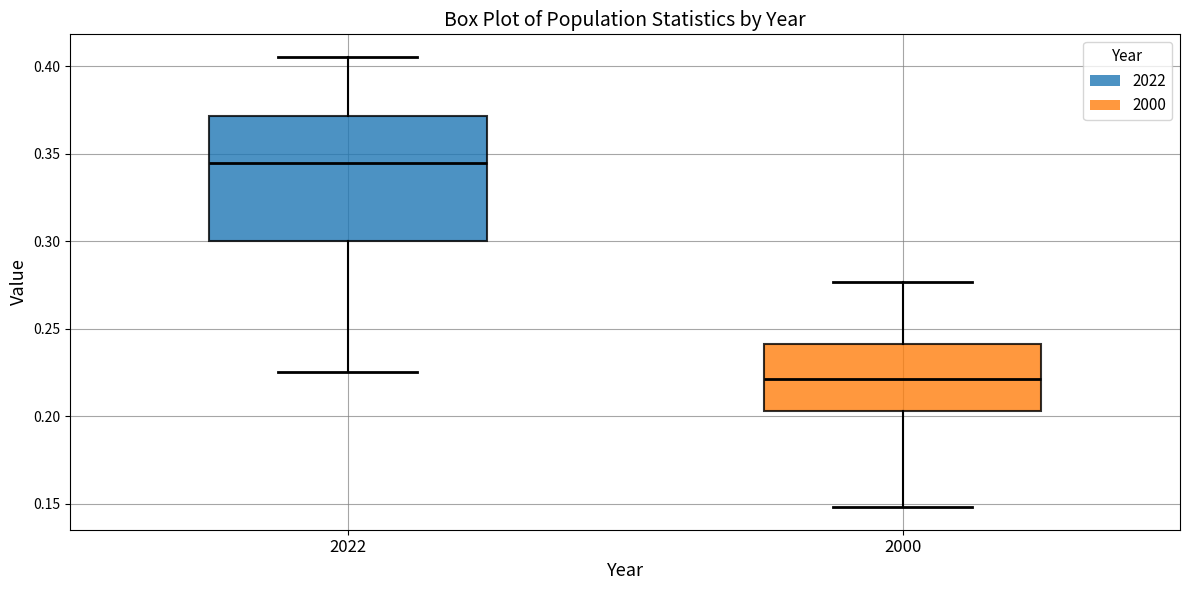

Which box has the lowest median line?

2000